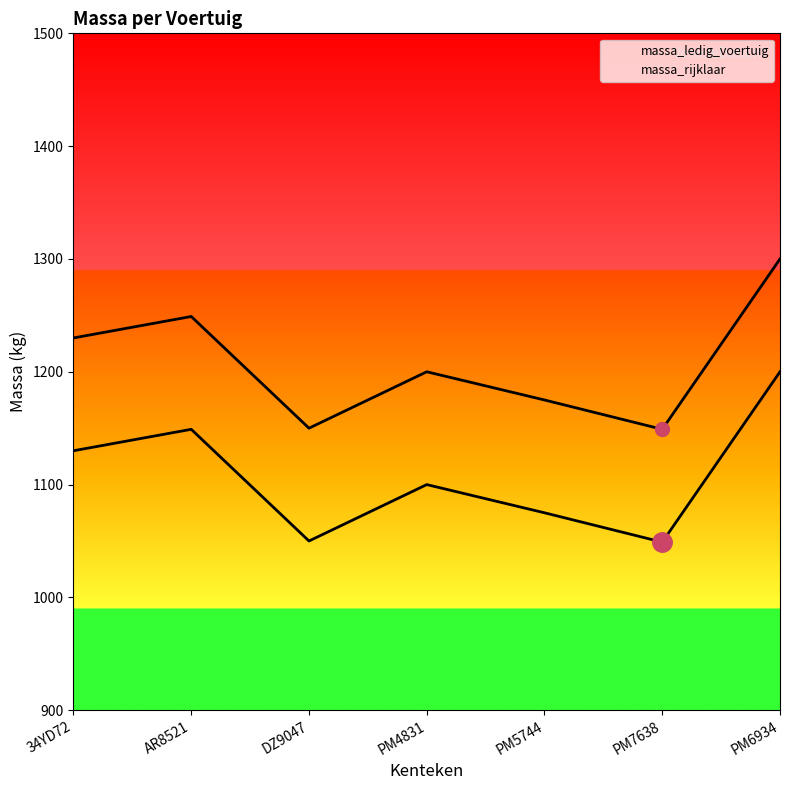

At which category does the chart reach its minimum across all series?

PM7638